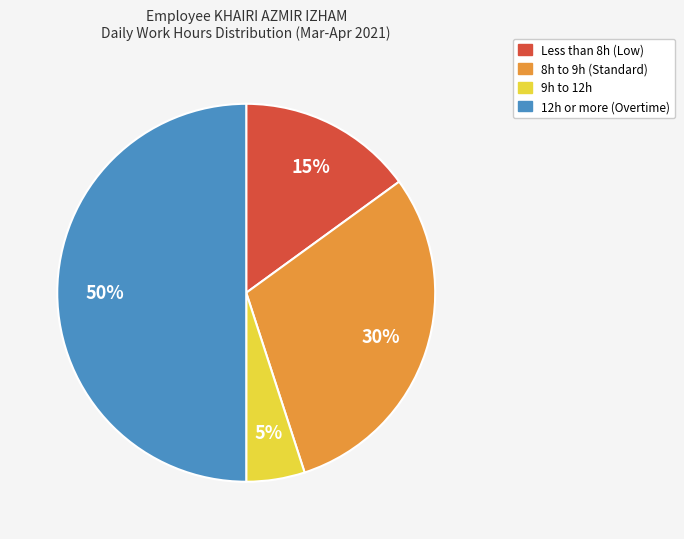

To the nearest percent, what is the difference between the largest and smallest slice percentages?

45%